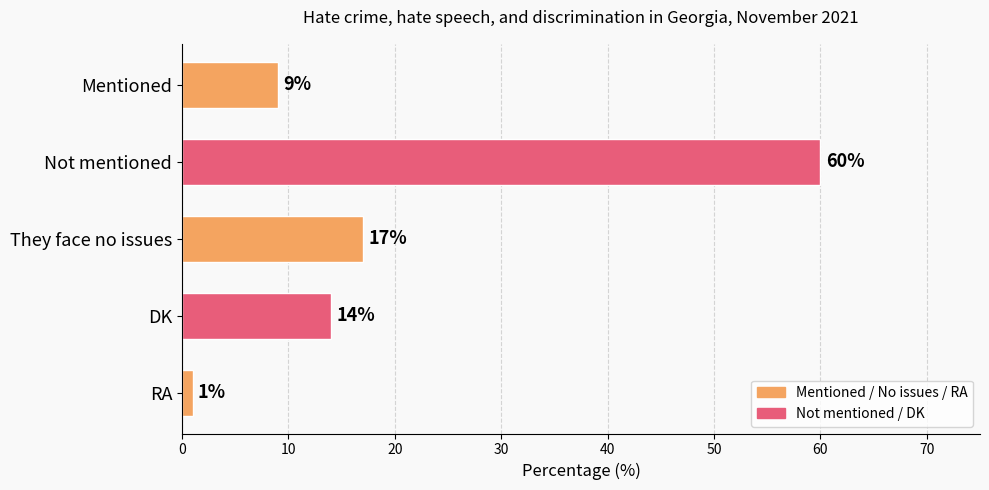

What is the difference between the maximum and minimum values?

59